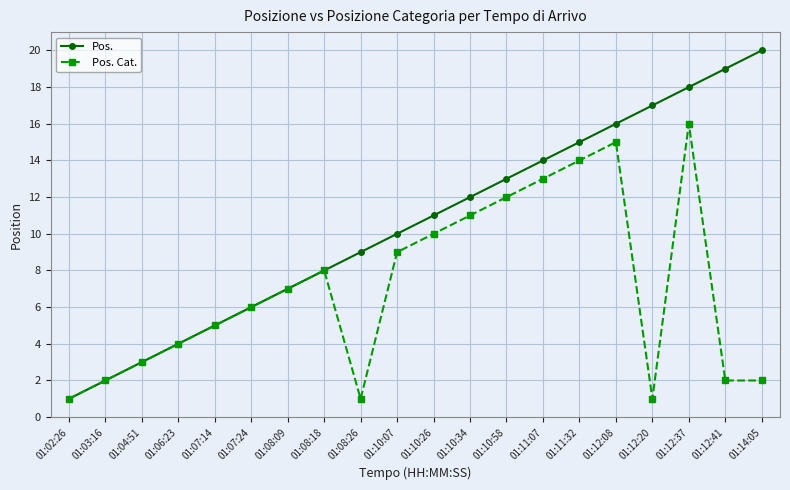

What is the spread (max minus min) of values at 01:10:34?

1